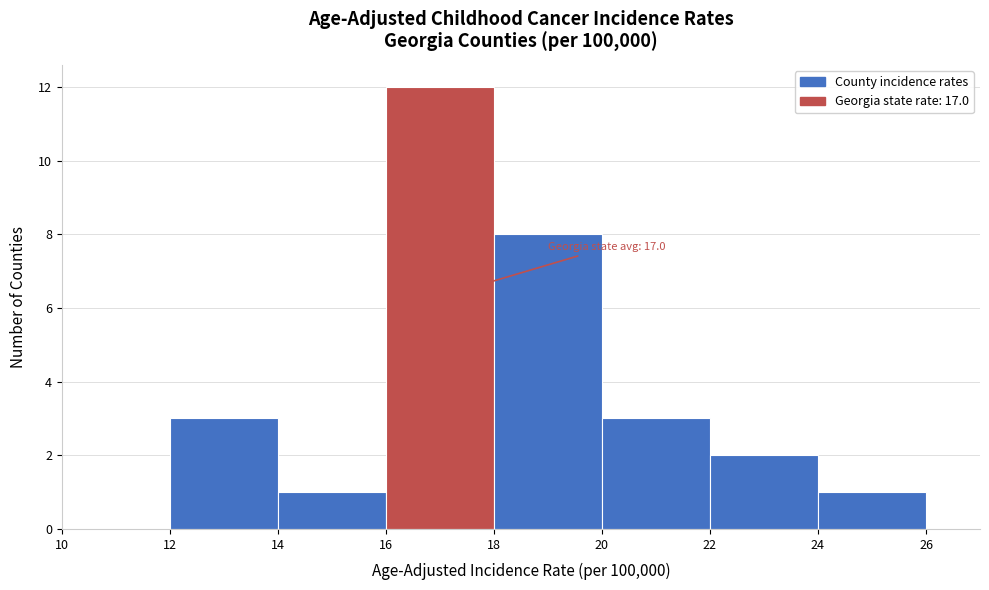

Over which range of the x-axis is the bar tallest?

16 to 18